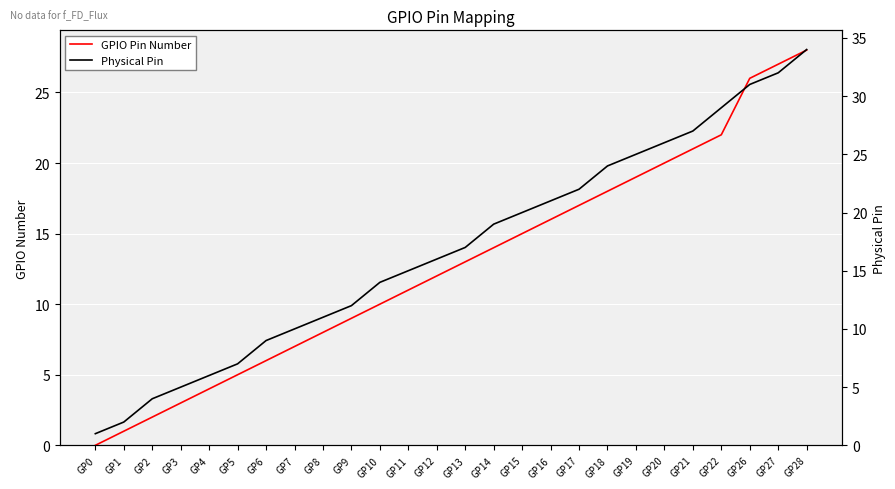

What is the difference between the GPIO Pin Number values at GP6 and GP26?

20